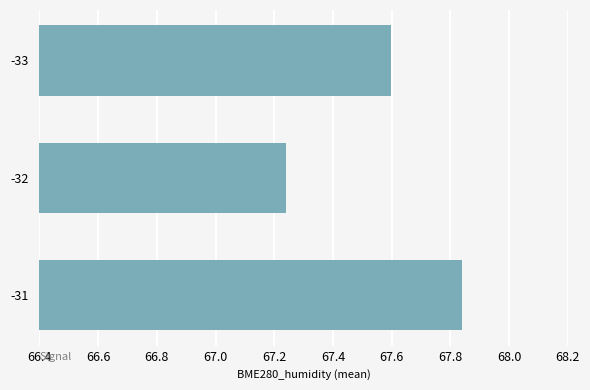

The value at -33 is 67.6. True or false?

True